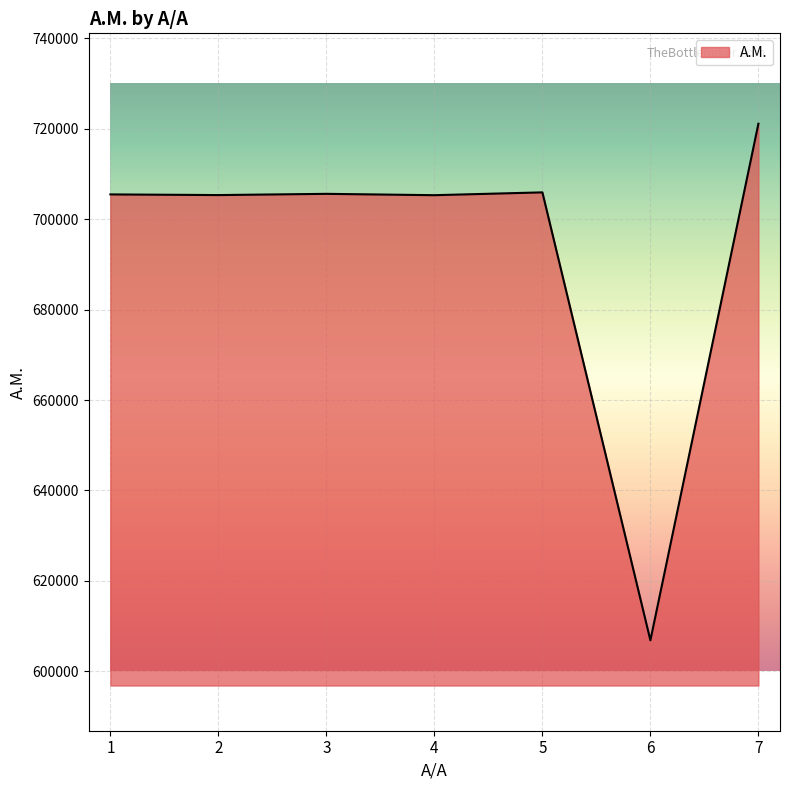

Approximately how many times larger is the value at 4 compared to 3?

1.0